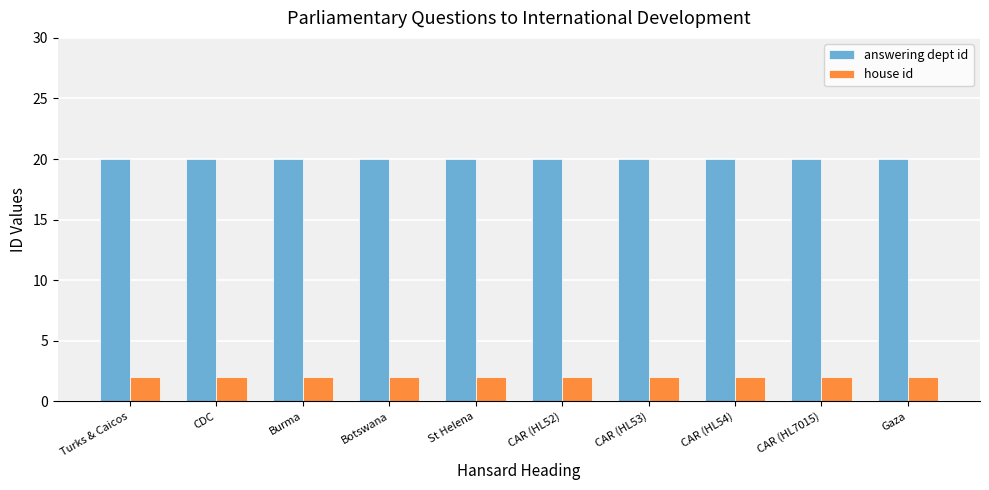

What is the maximum value shown in the chart?

20